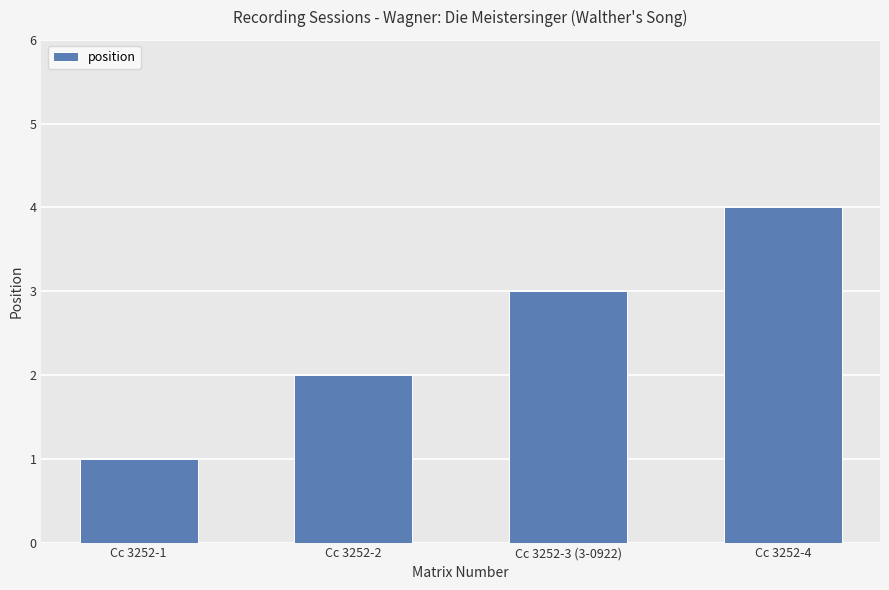

Between Cc 3252-2 and Cc 3252-3 (3-0922), which is larger?

Cc 3252-3 (3-0922)